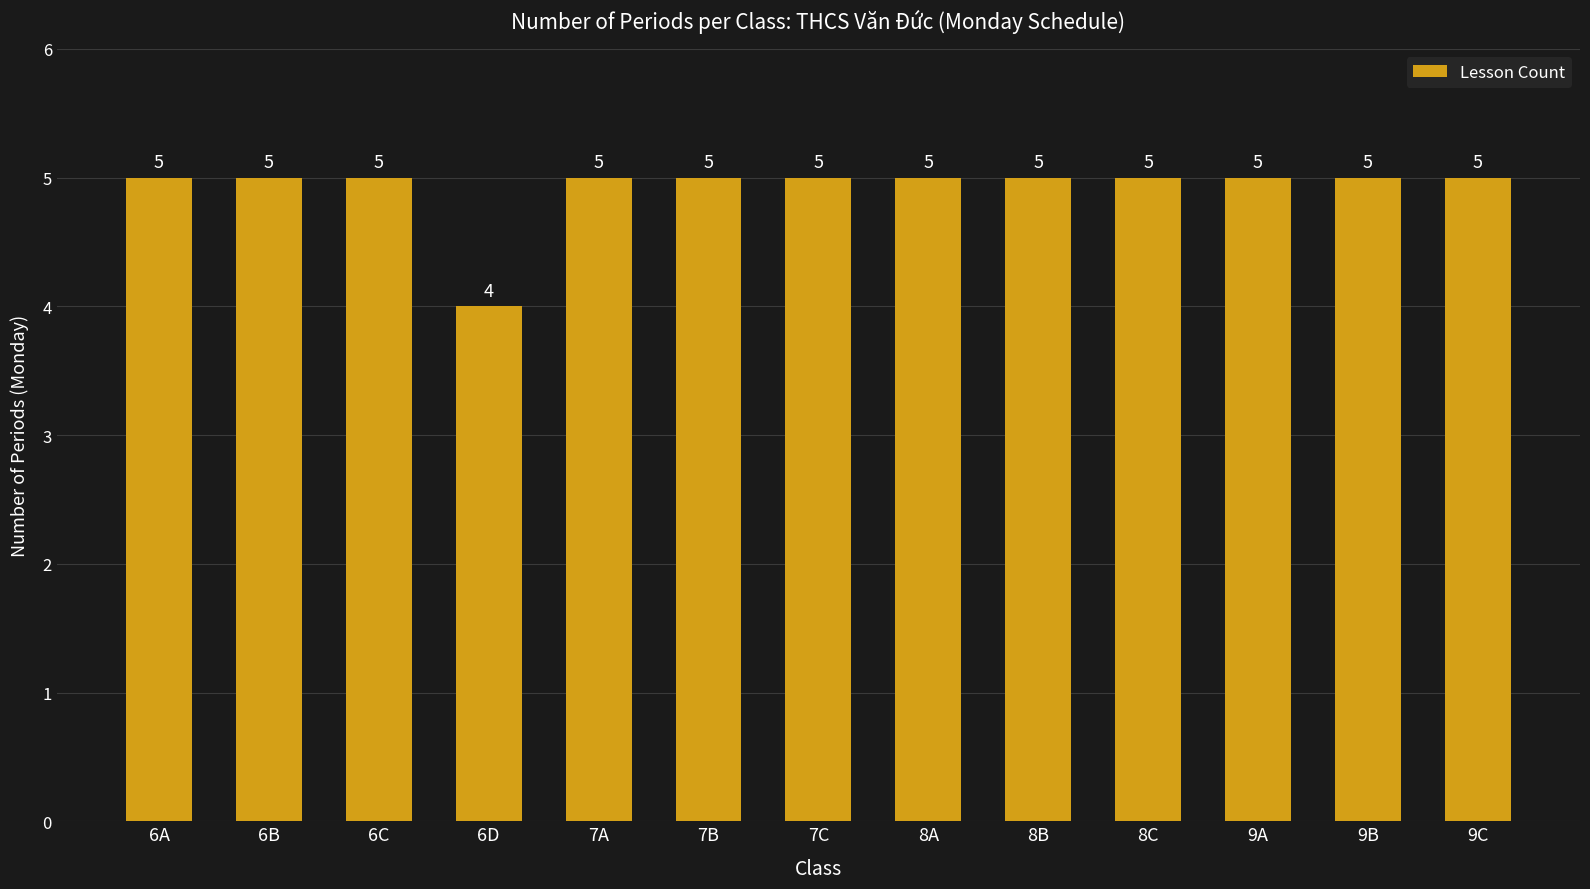

Reading right to left, what are all the values shown in this chart?

5	5	5	5	5	5	5	5	5	4	5	5	5